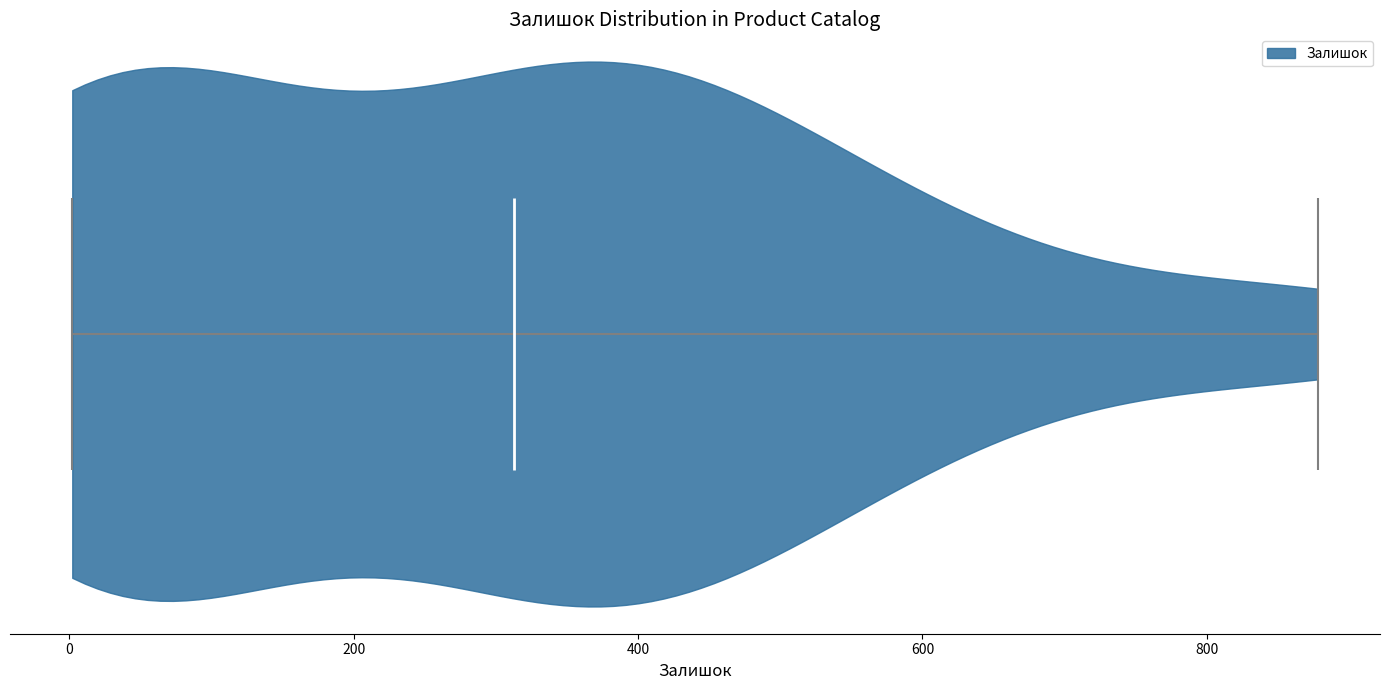

Read this violin plot against the x-axis: where its median line is, and the lowest and highest points the violin reaches. The values are not printed on the chart, so give them approximately, as read against the axis.

median line 320, lowest point 0, highest point 880